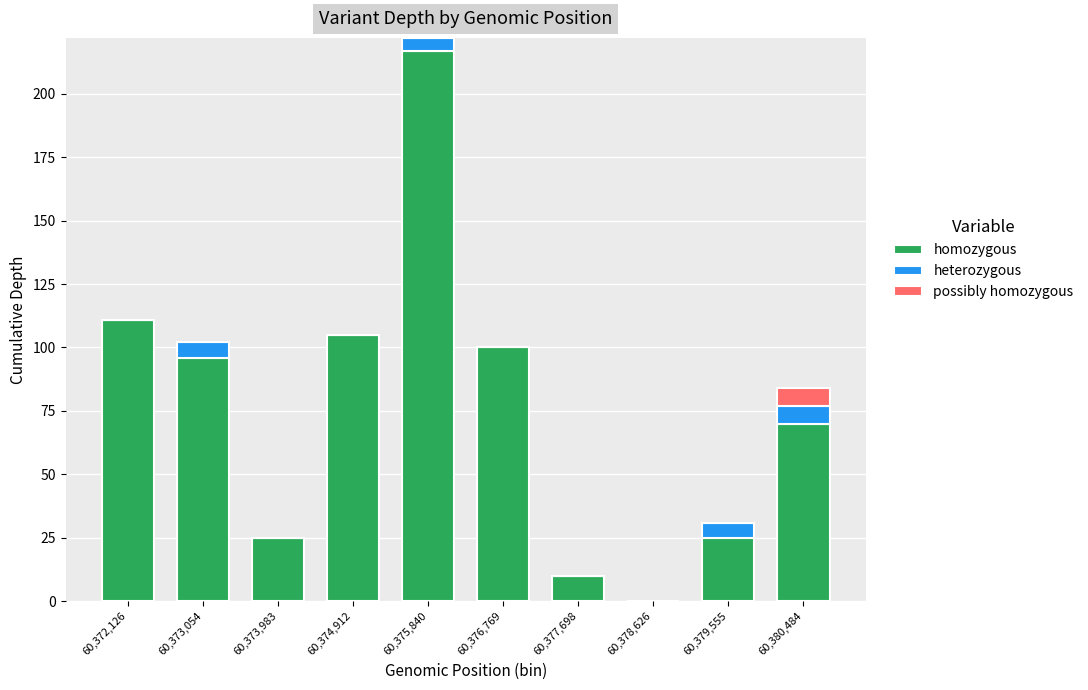

The homozygous series shows 8 at 60,373,983. True or false?

False